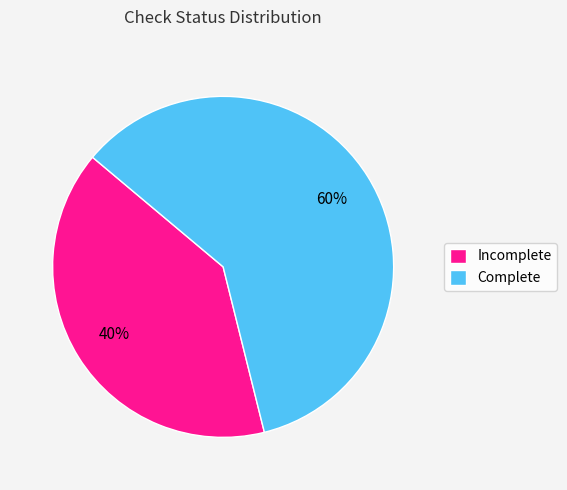

To the nearest percent, what is the combined percentage of Incomplete and Complete?

100%